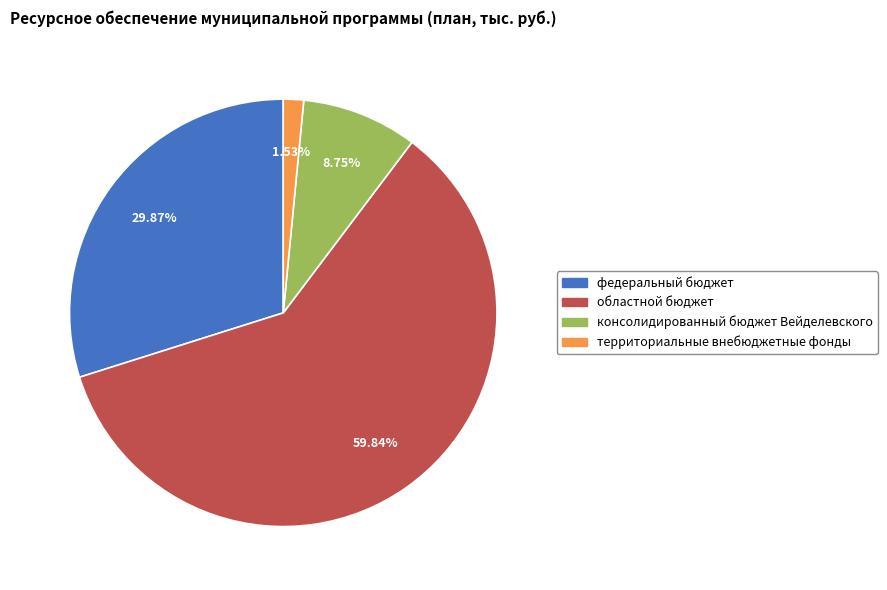

Does any single category account for the majority?

Yes